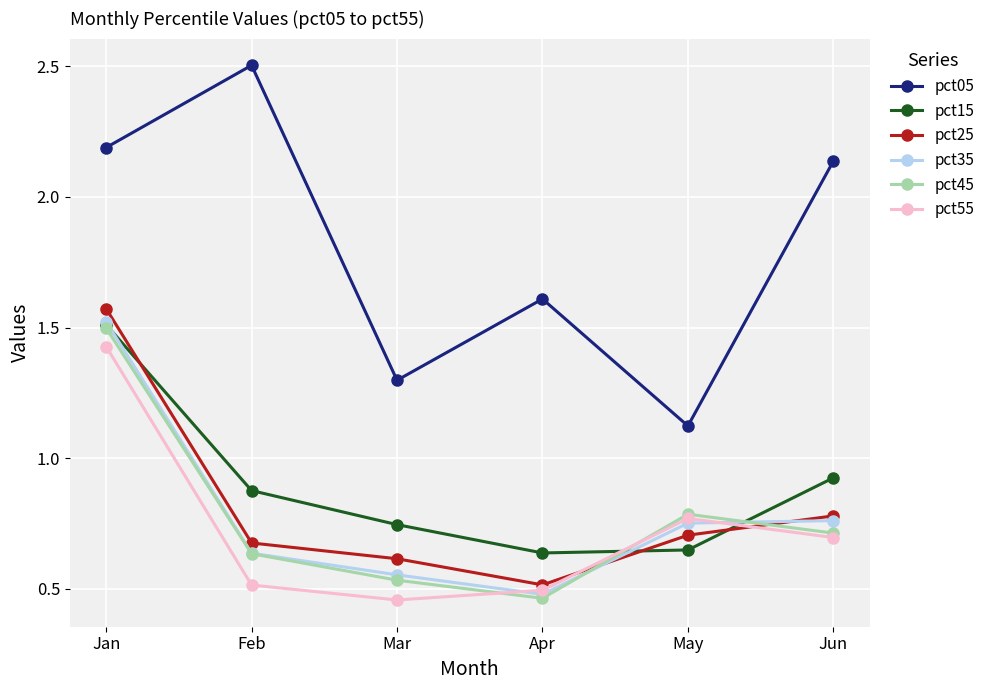

True or false: pct35 has a value of 0.2 at Feb.

False